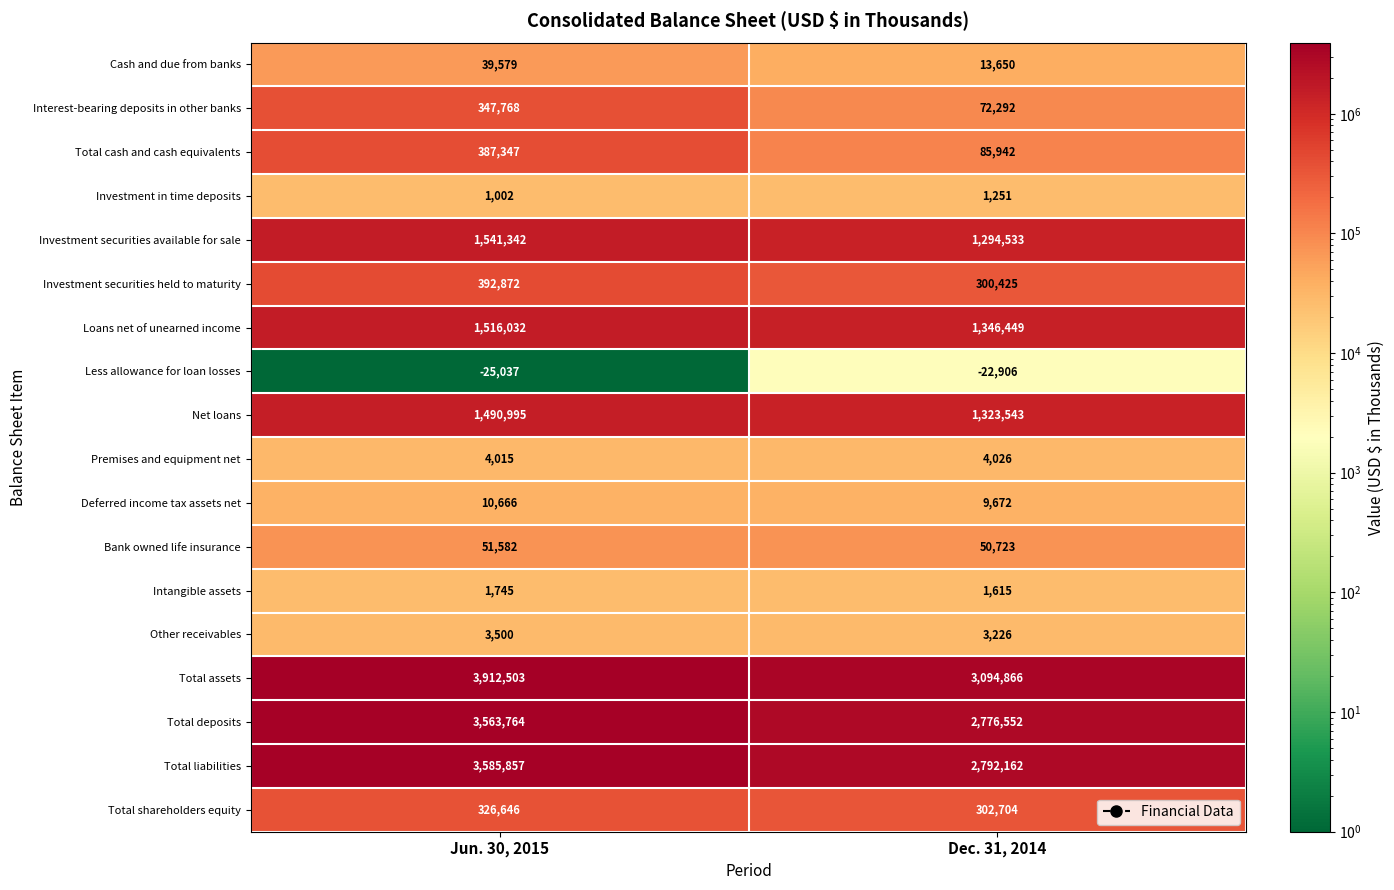

Read the Bank owned life insurance value at Jun. 30, 2015.

51582